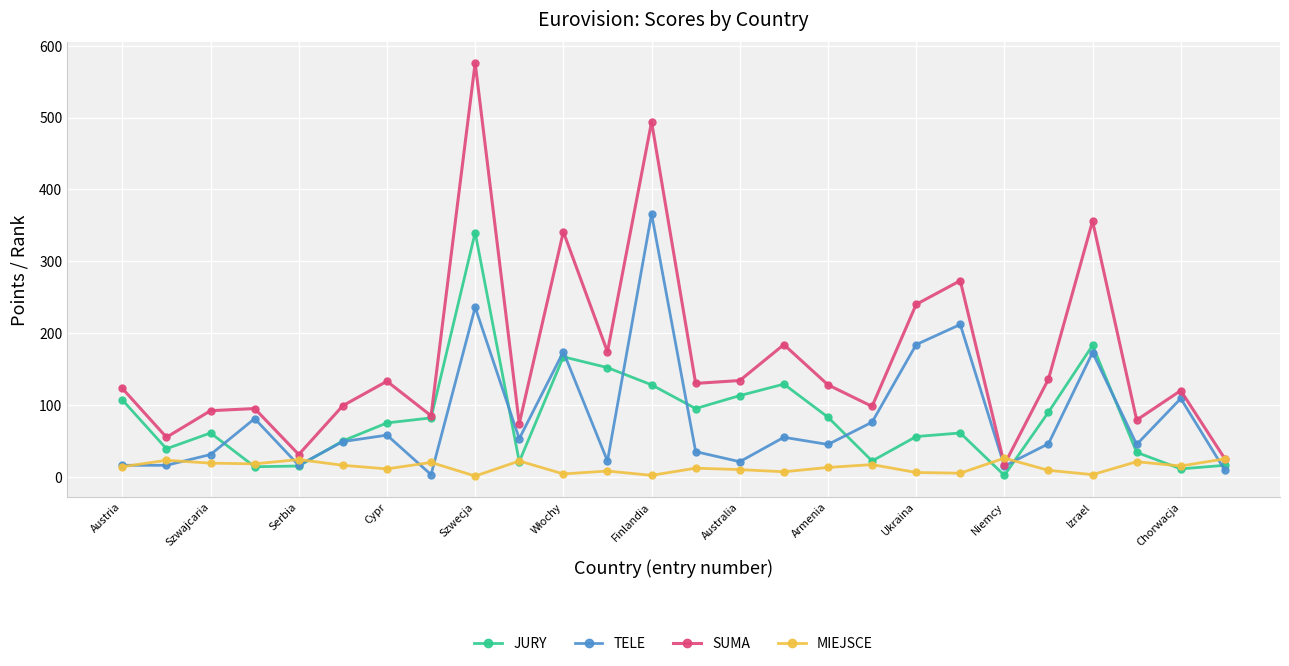

Which series has the largest total across all categories?

SUMA